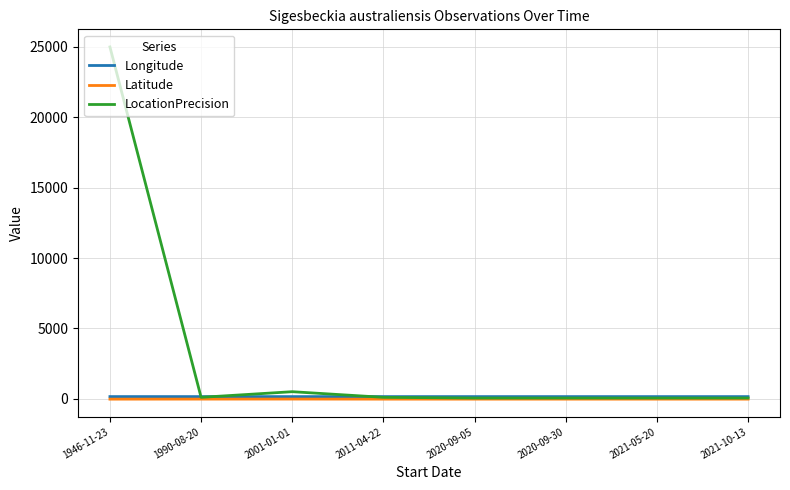

Is it true that Latitude equals -28.0 at 2021-05-20?

True